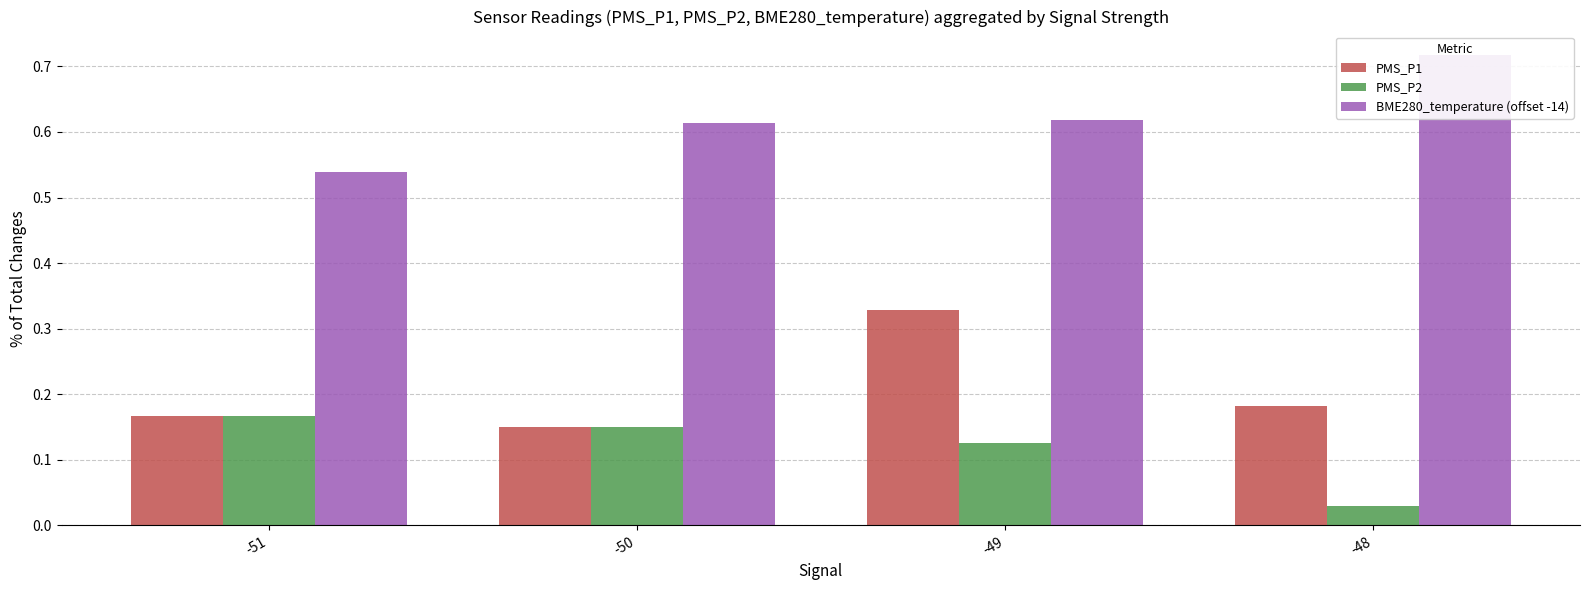

Is the value of BME280_temperature (offset -14) at -49 greater than the value of PMS_P1 at -51?

Yes